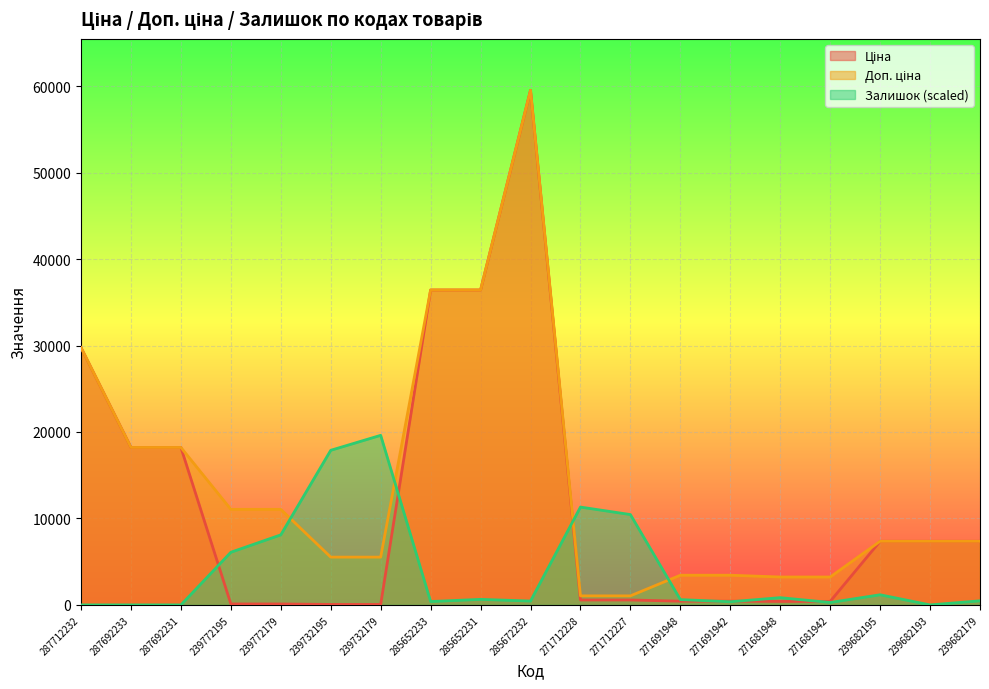

What is the sum of the Ціна values at 239732179 and 287692233?

18267.3